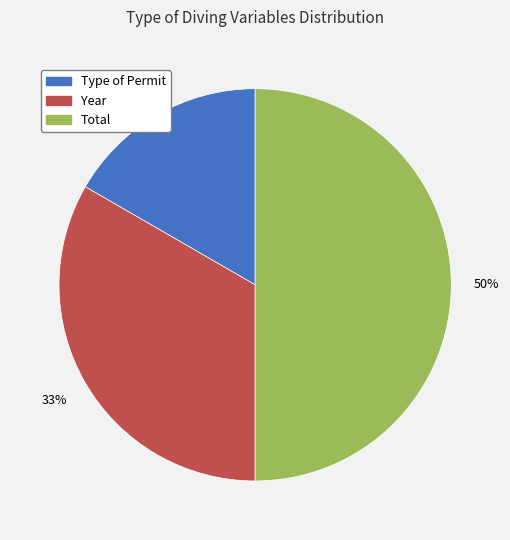

The Total slice represents 63% of the pie. True or false?

False